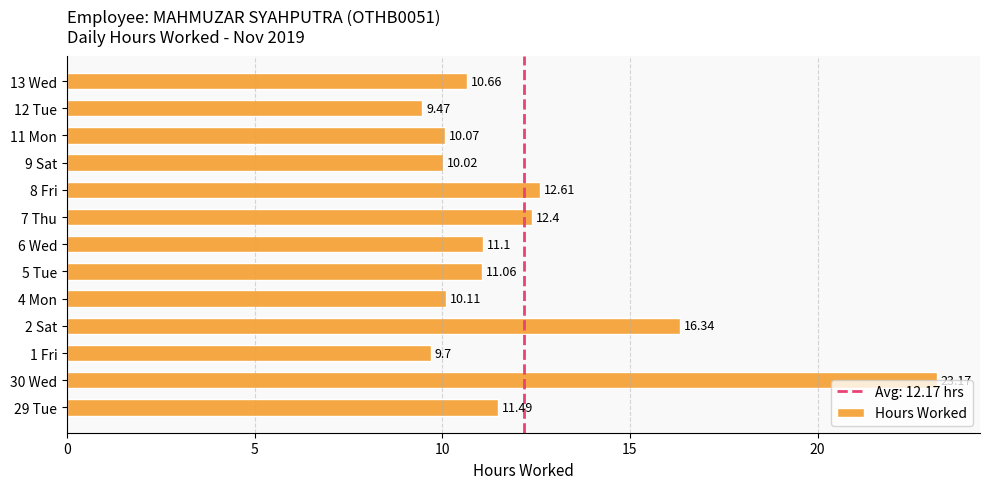

What is the sum of the values at 4 Mon and 13 Wed?

20.8